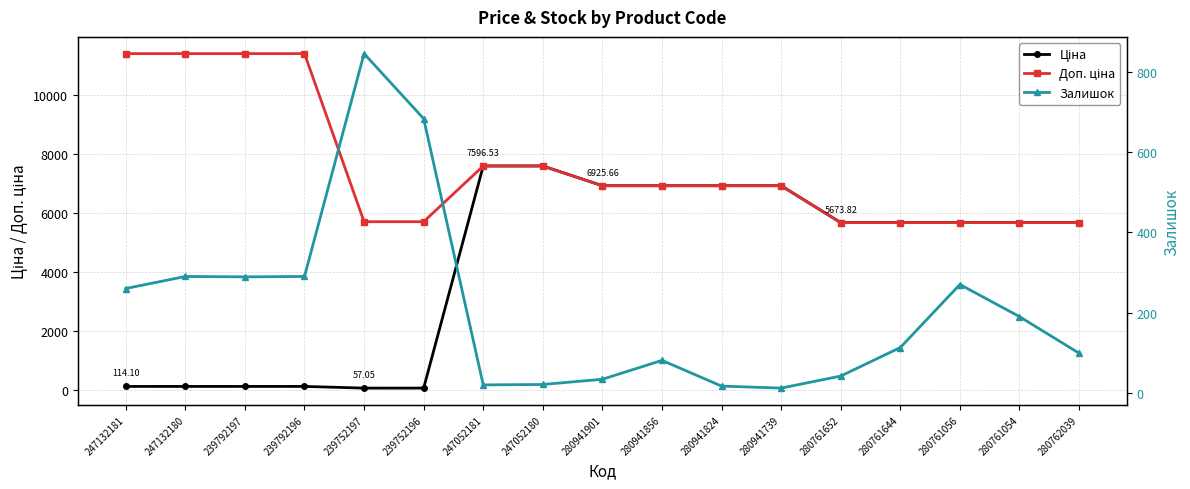

Does the chart have visible grid lines?

Yes